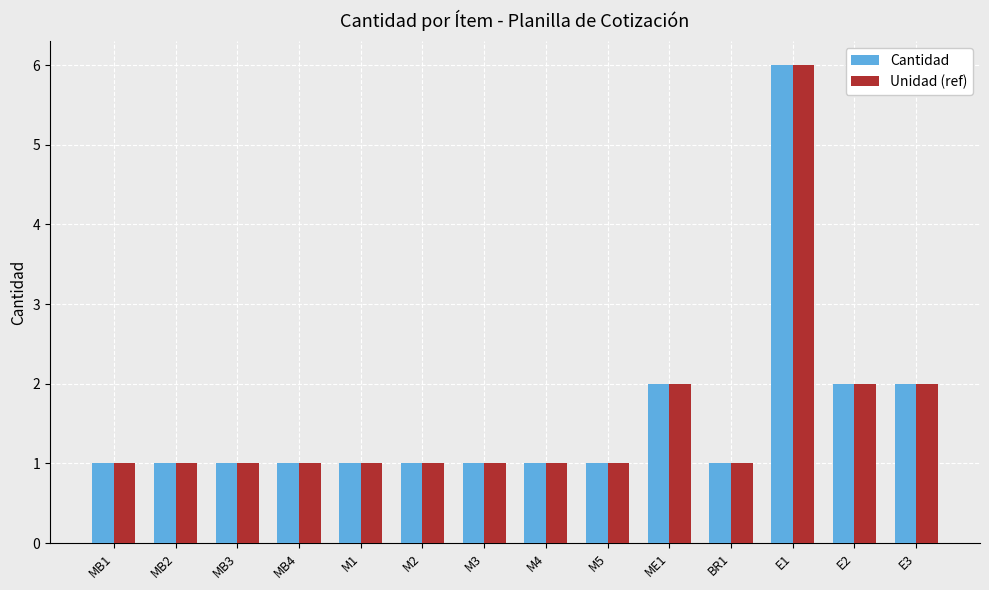

What are all the series names shown in the legend?

Cantidad, Unidad (ref)